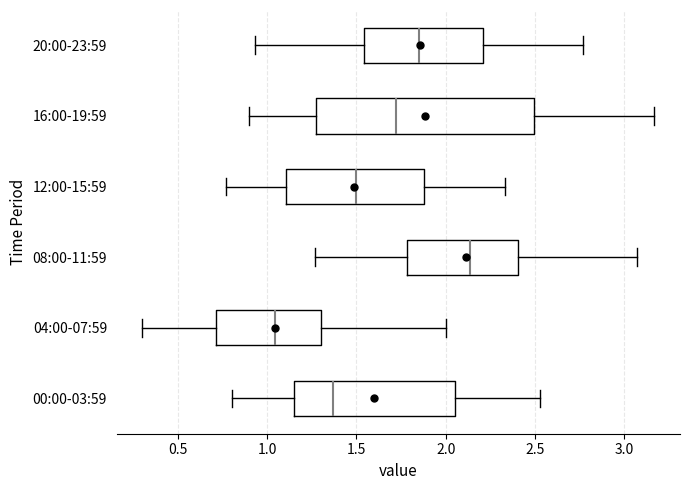

Which box's median line is the furthest to the right?

08:00-11:59